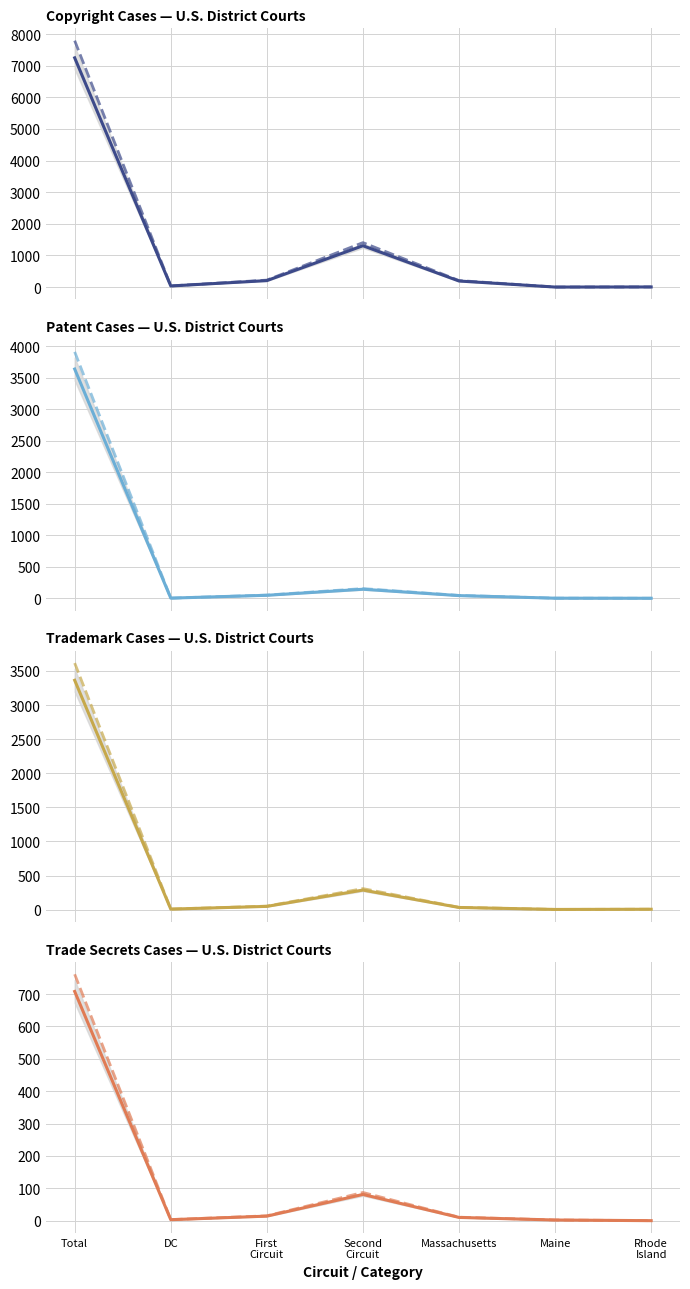

Which series has the largest total across all categories?

Copyright